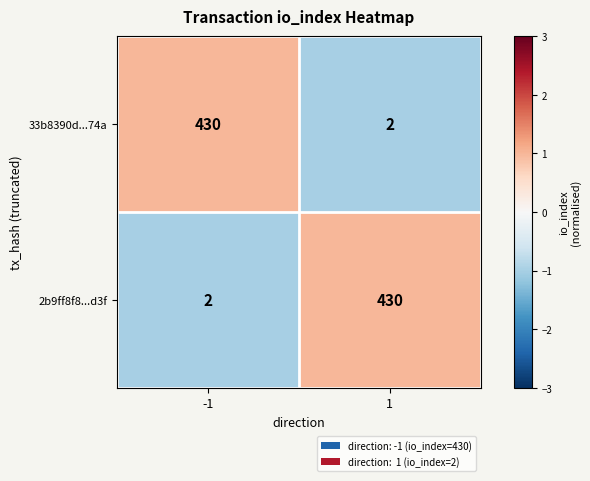

Is it true that 33b8390d...74a equals 430 at -1?

True